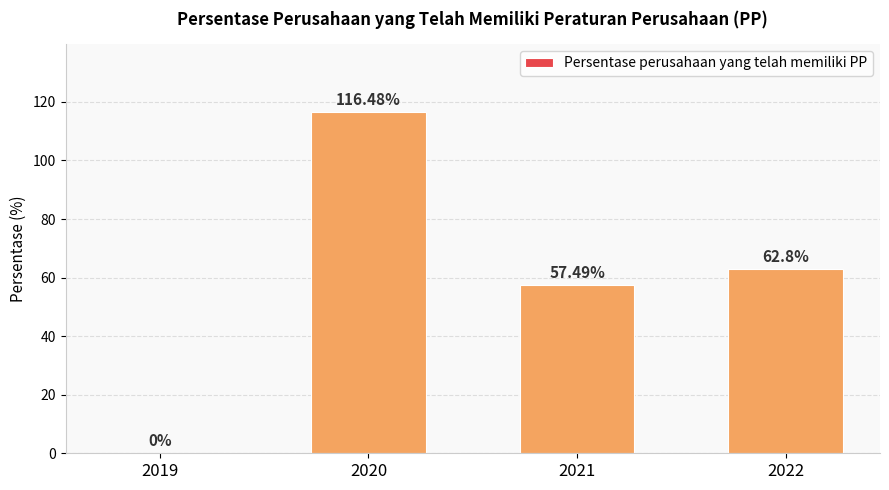

What is the change in value from 2021 to 2022?

+5.3